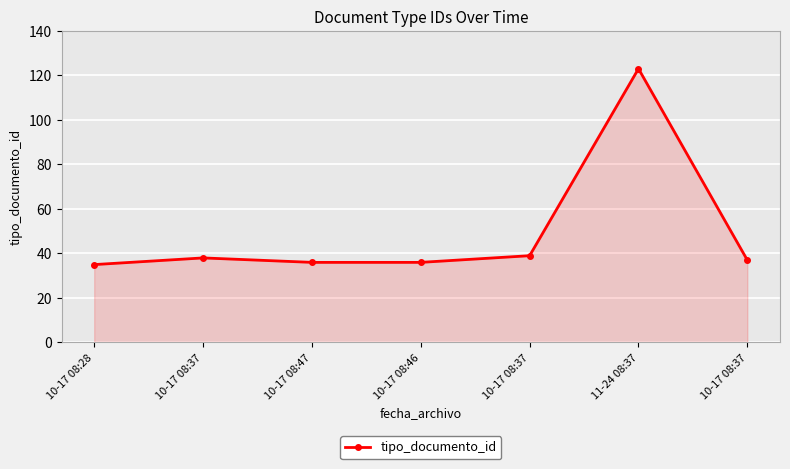

Count the number of categories in the chart.

7